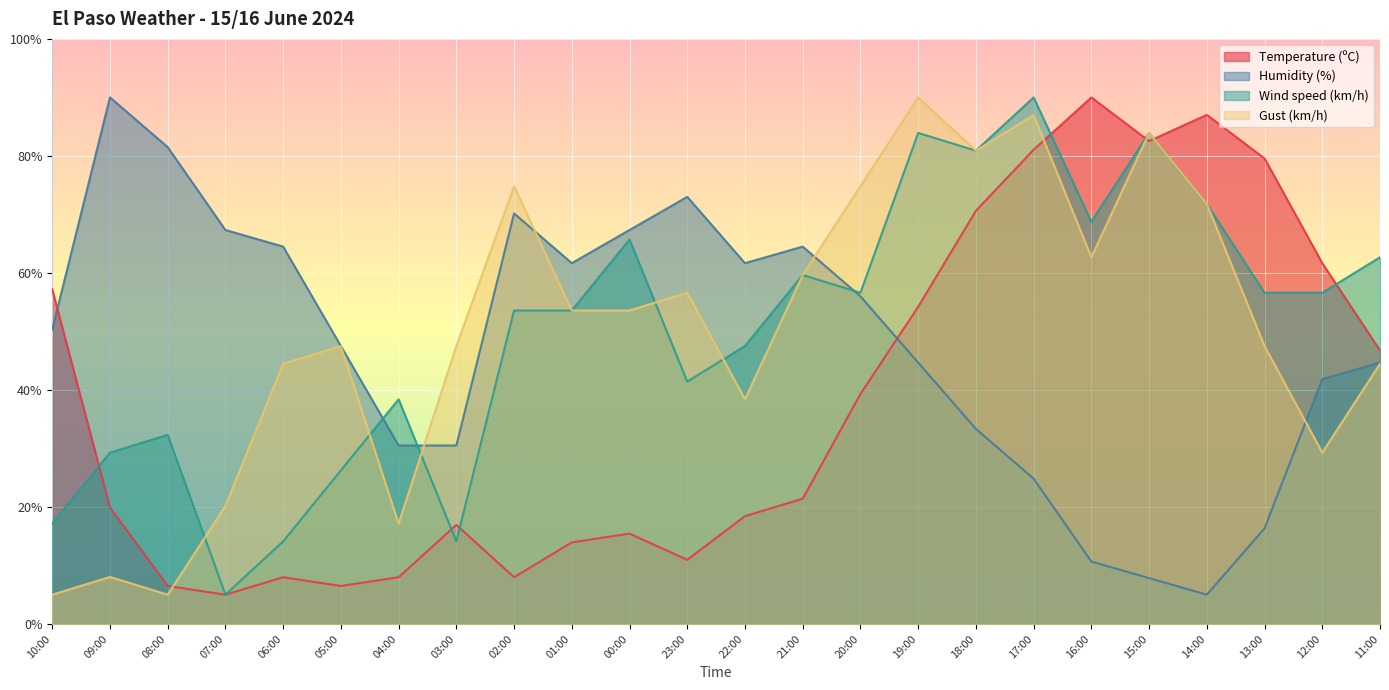

At which category does Wind speed (km/h) reach its first local valley?

07:00